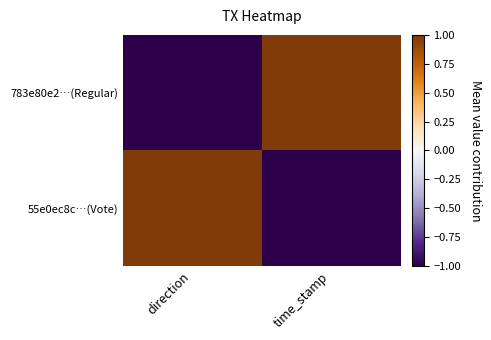

At how many categories does at least one series exceed 0?

2